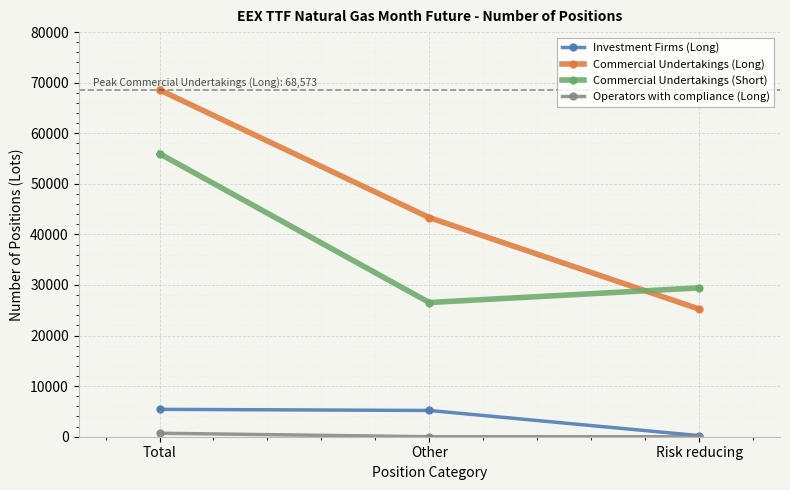

What is the label of the 2nd point from the left?

Other